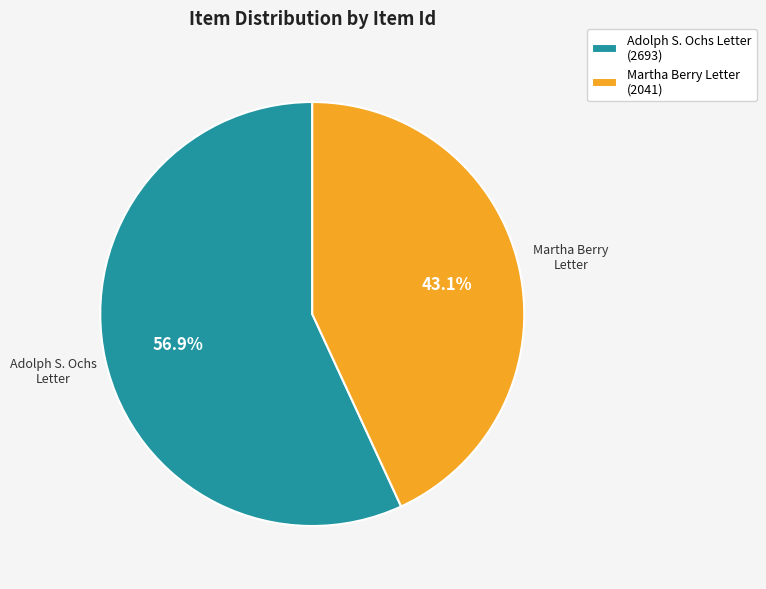

Between Martha Berry Letter (2041) and Adolph S. Ochs Letter (2693), which is larger?

Adolph S. Ochs Letter (2693)